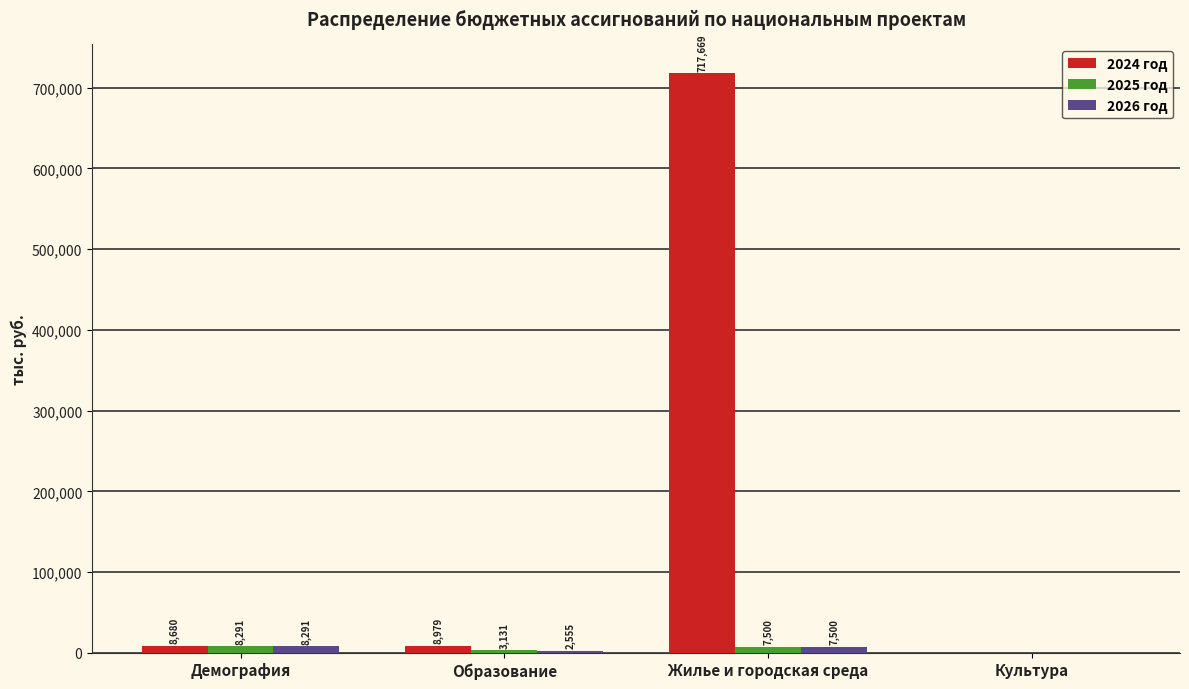

Which series has the largest total across all categories?

2024 год